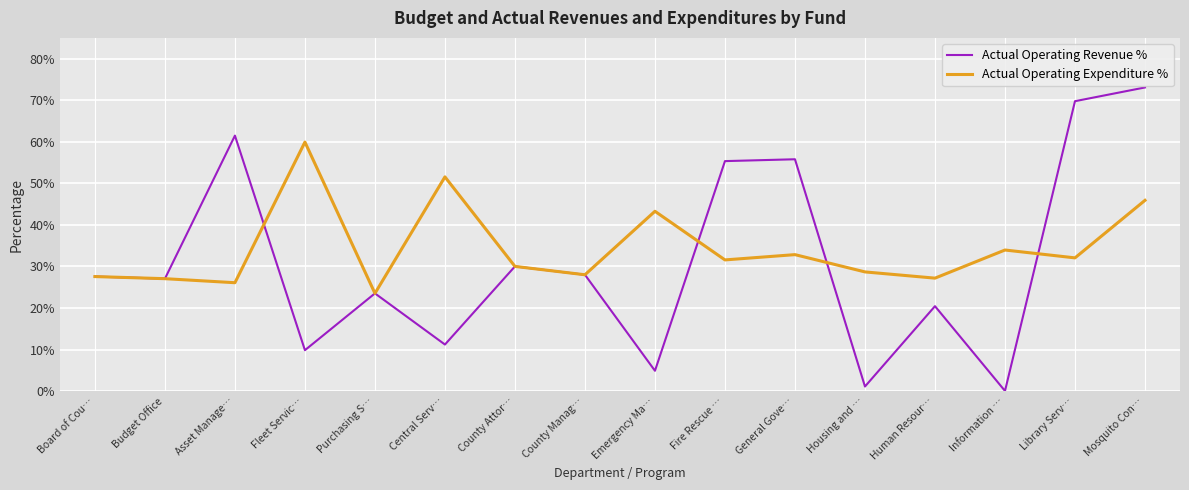

How many interior local peaks does the Actual Operating Revenue % series have?

5